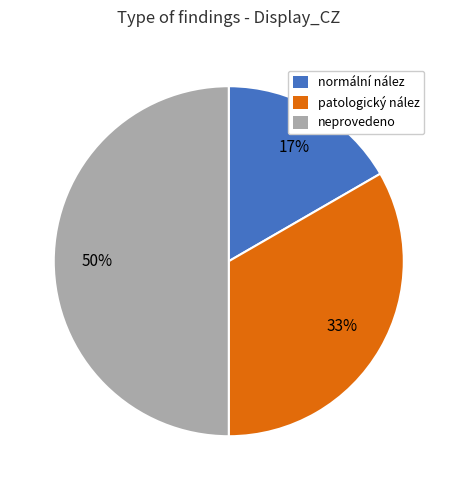

Which category has the smallest portion of the pie?

normální nález